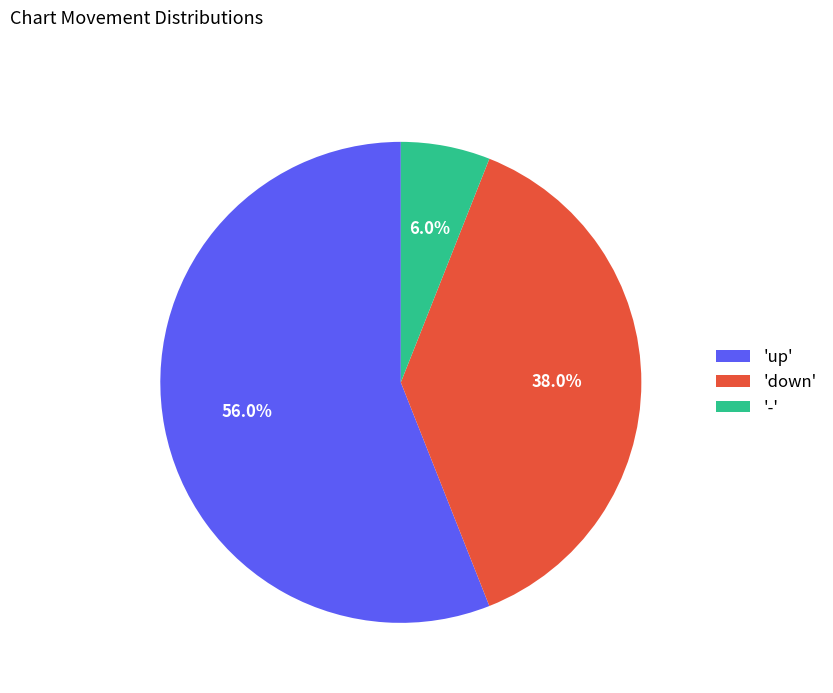

Rank the categories by value from highest to lowest.

'up', 'down', '-'